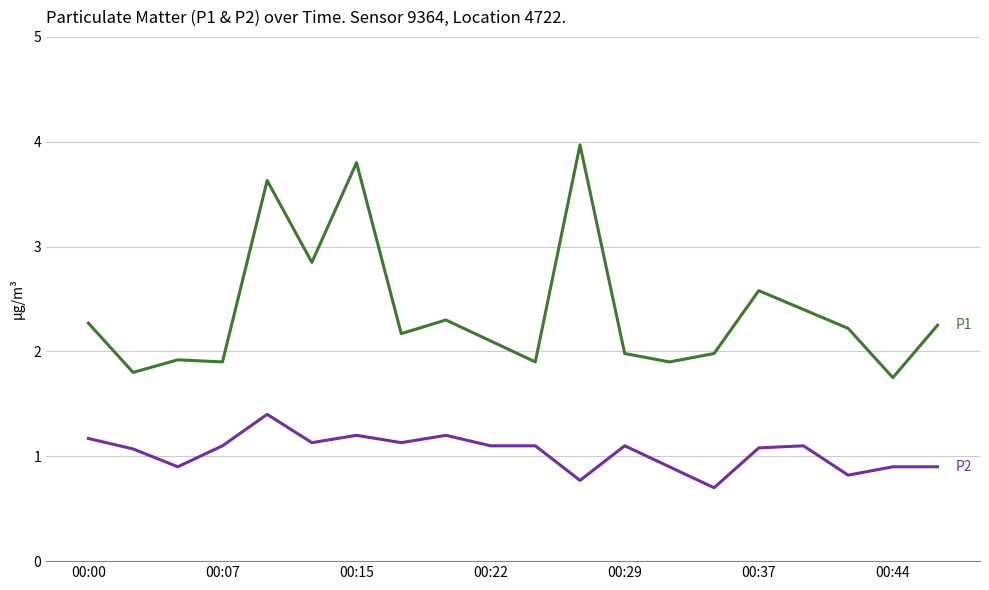

What is the maximum value shown in the chart?

4.0